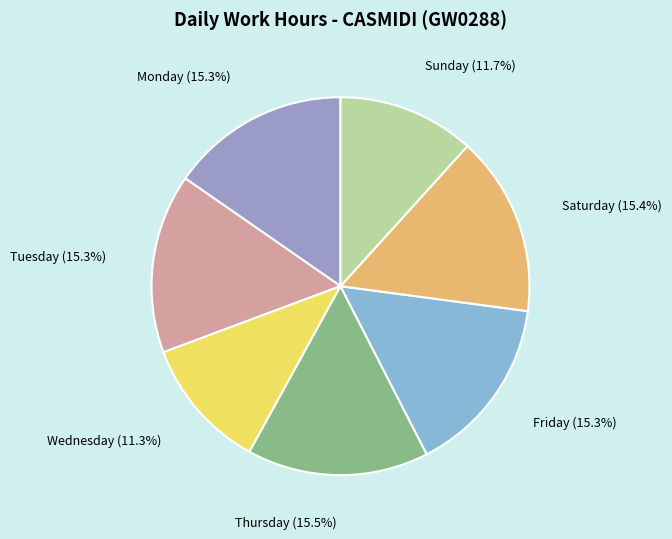

What is the ratio of the value at Saturday to the value at Tuesday?

1.0